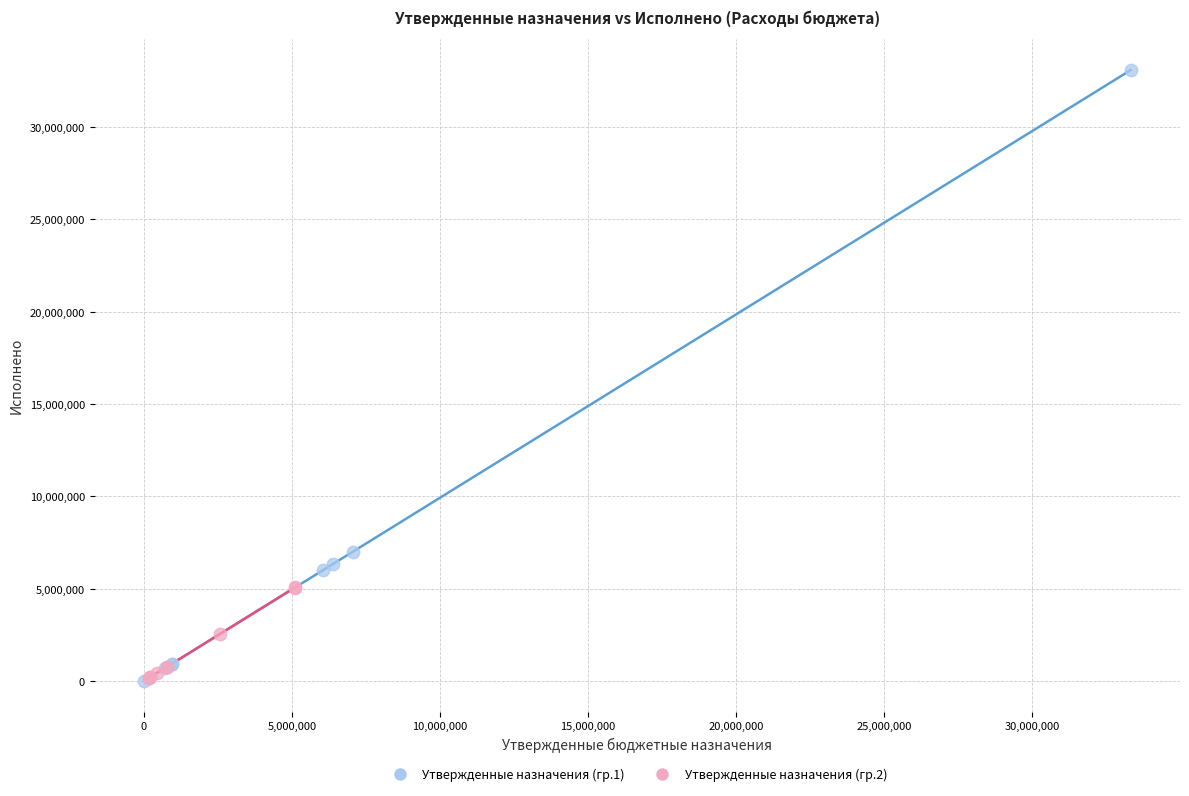

Which series has the widest spread of Y values?

Утвержденные назначения (гр.1)